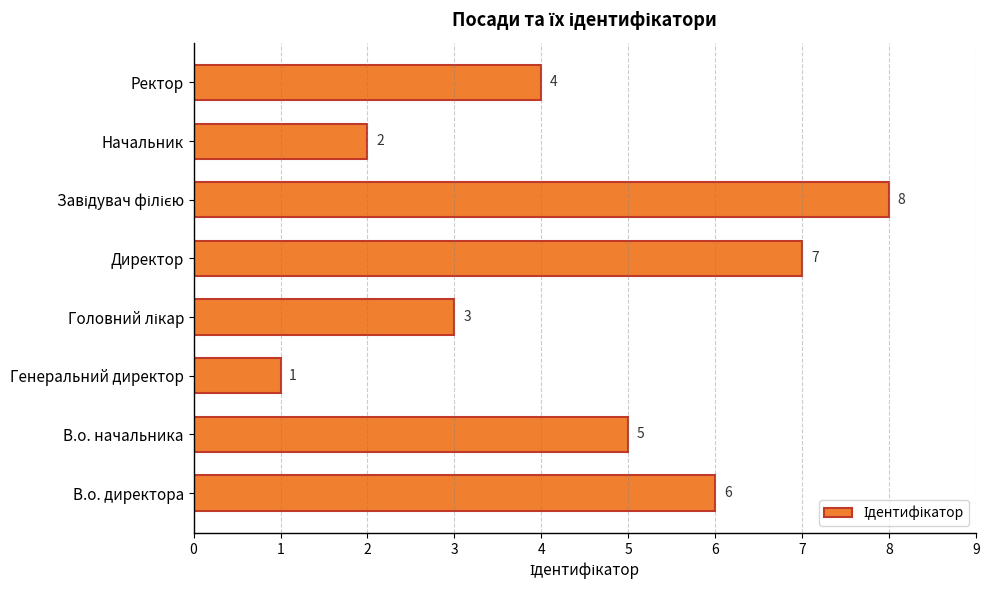

Approximately how many times larger is the value at Директор compared to В.о. директора?

1.2